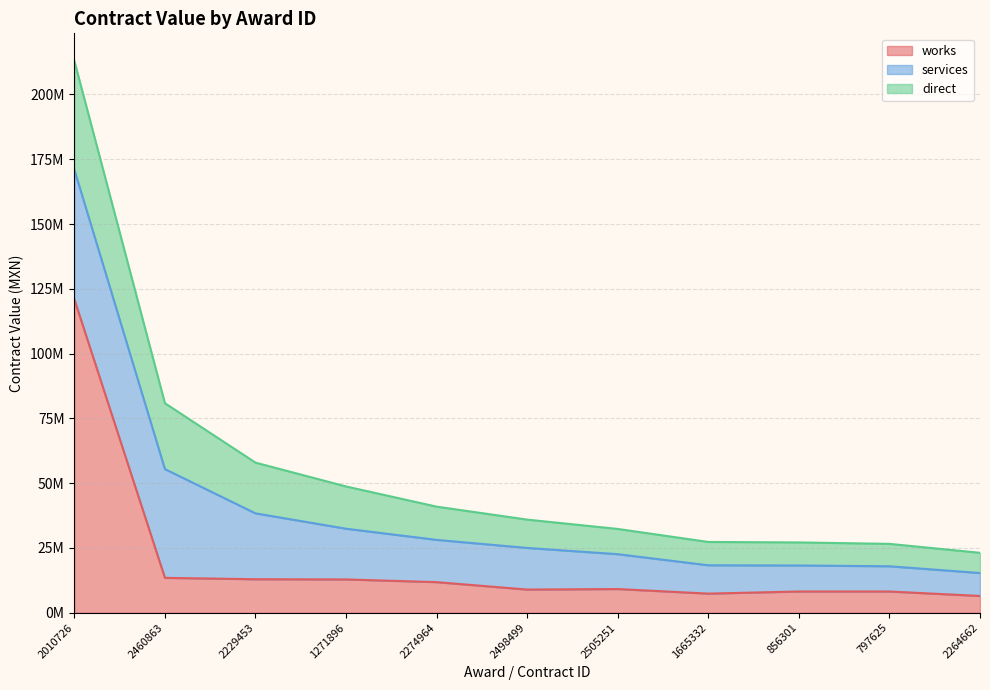

How many data points does each series have?

11